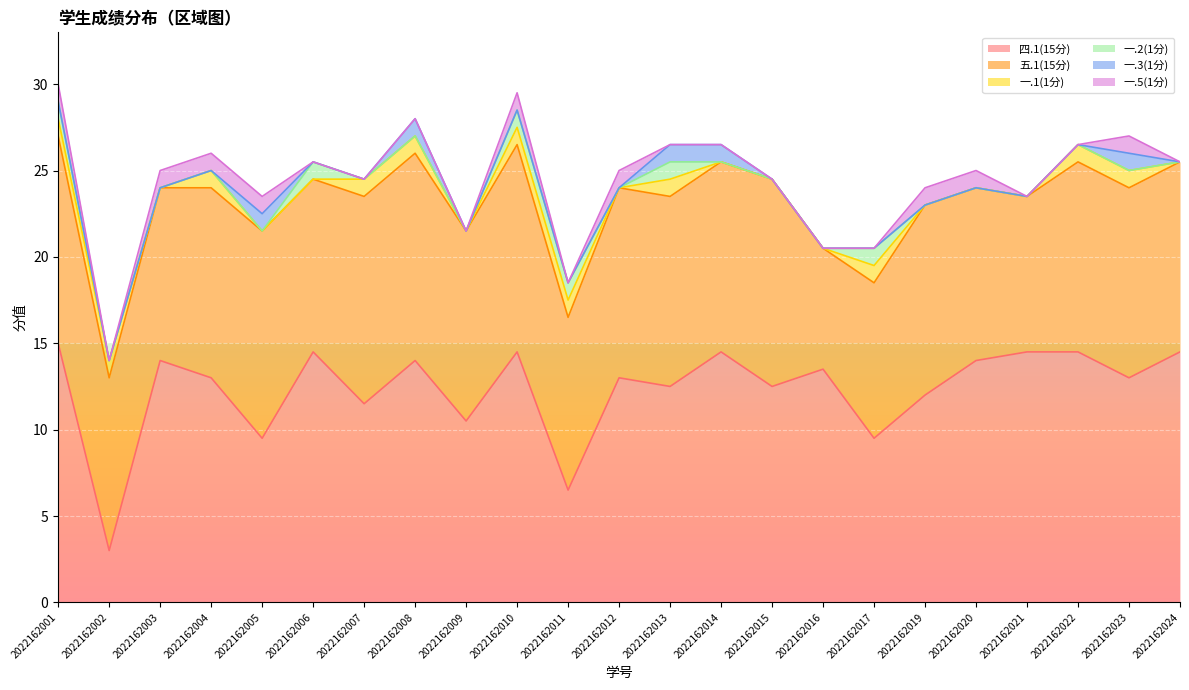

Does the chart display data point markers on the line(s)?

No